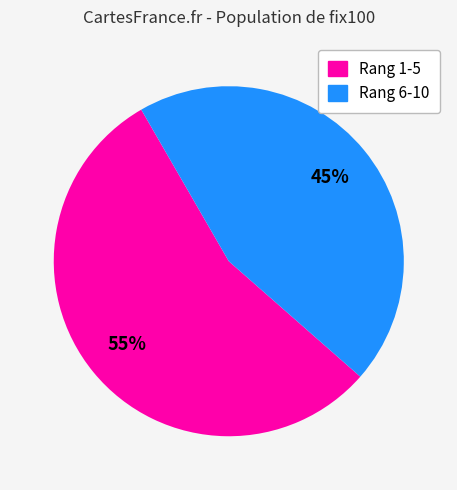

Is there any slice that represents more than half of the pie?

Yes